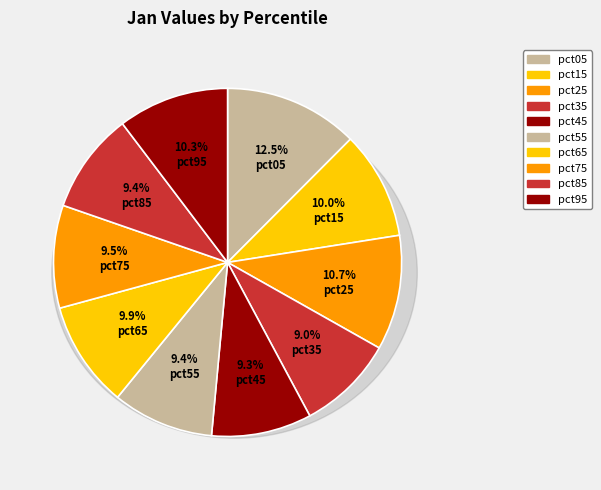

To the nearest percent, what percentage of the pie is pct85?

9%